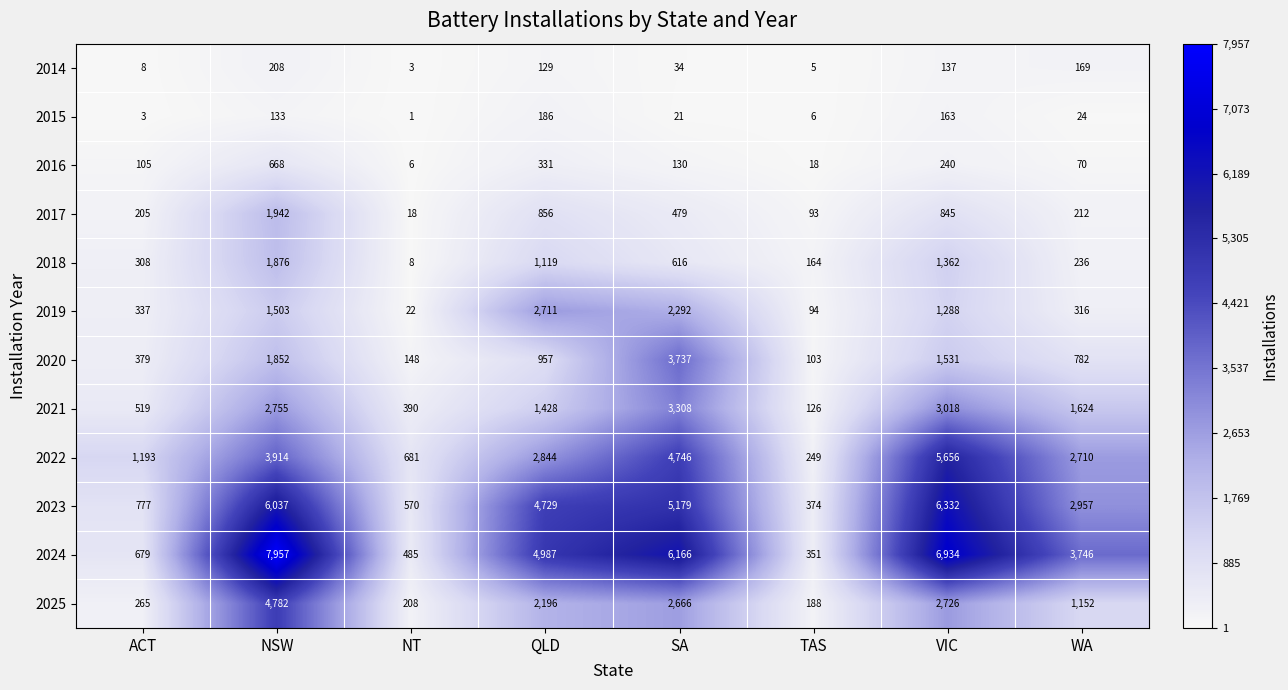

What is the approximate value of 2017 at NT?

18